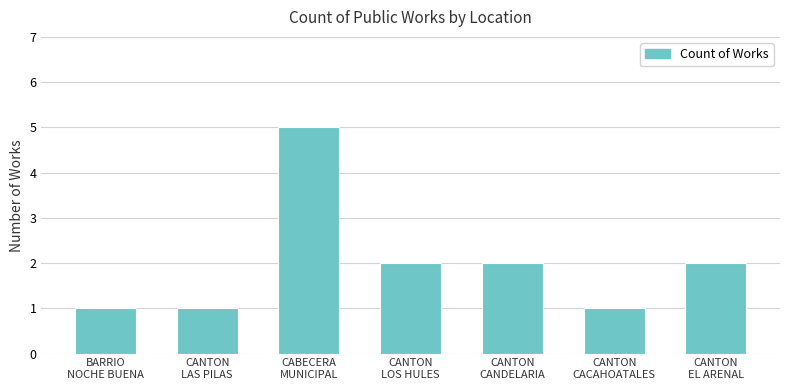

What is the sum of all values?

14